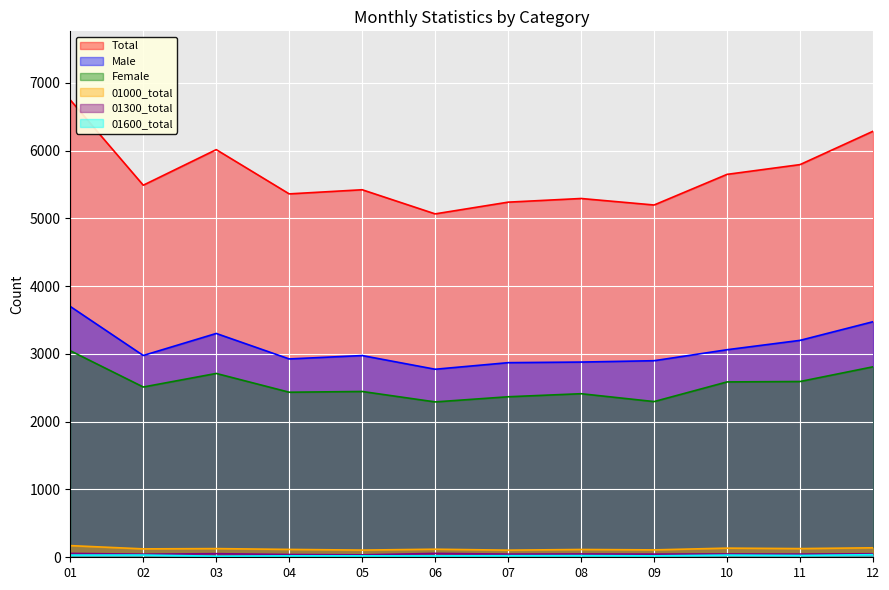

In 01300_total, how many points are higher than both neighbors (excluding endpoints)?

4